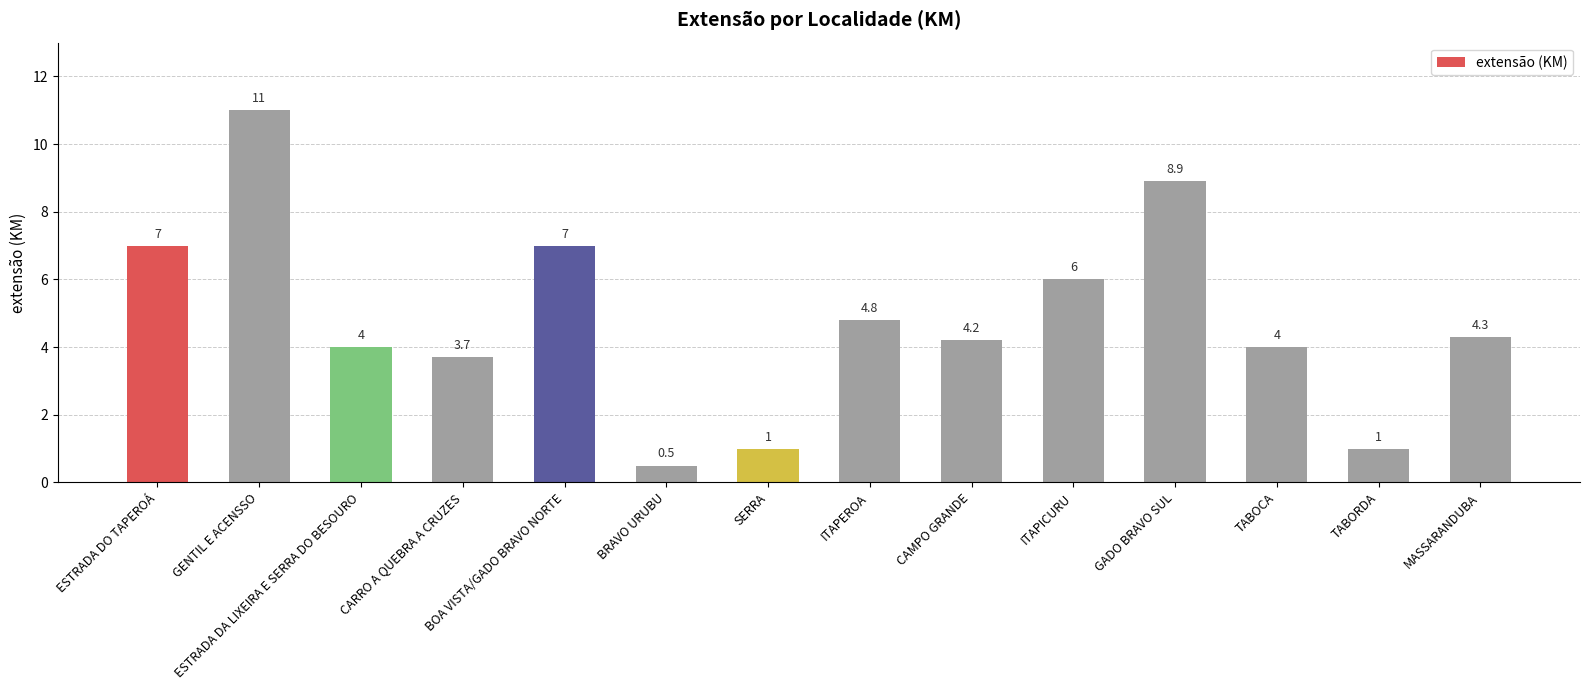

What is the difference between the values at ITAPEROA and TABORDA?

3.8